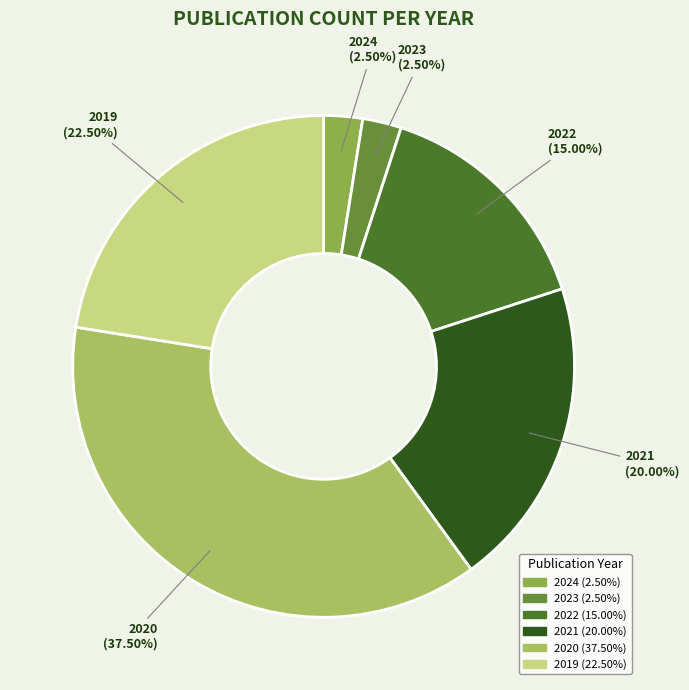

Which category has the biggest portion of the pie?

2020